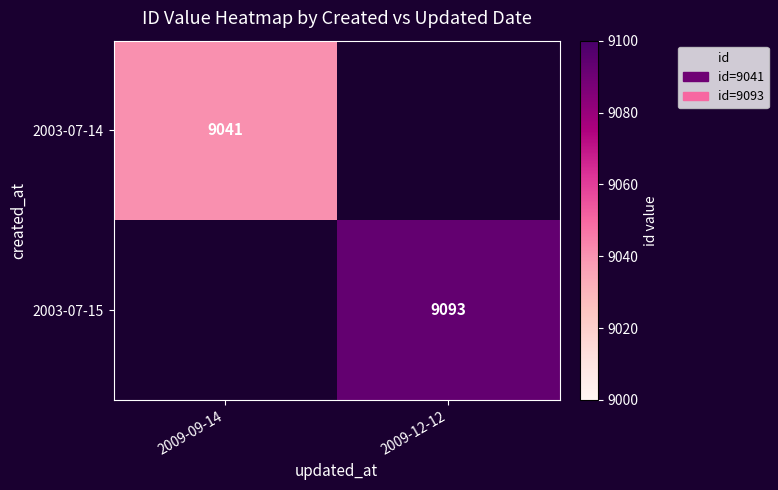

How many series are shown in this chart?

2